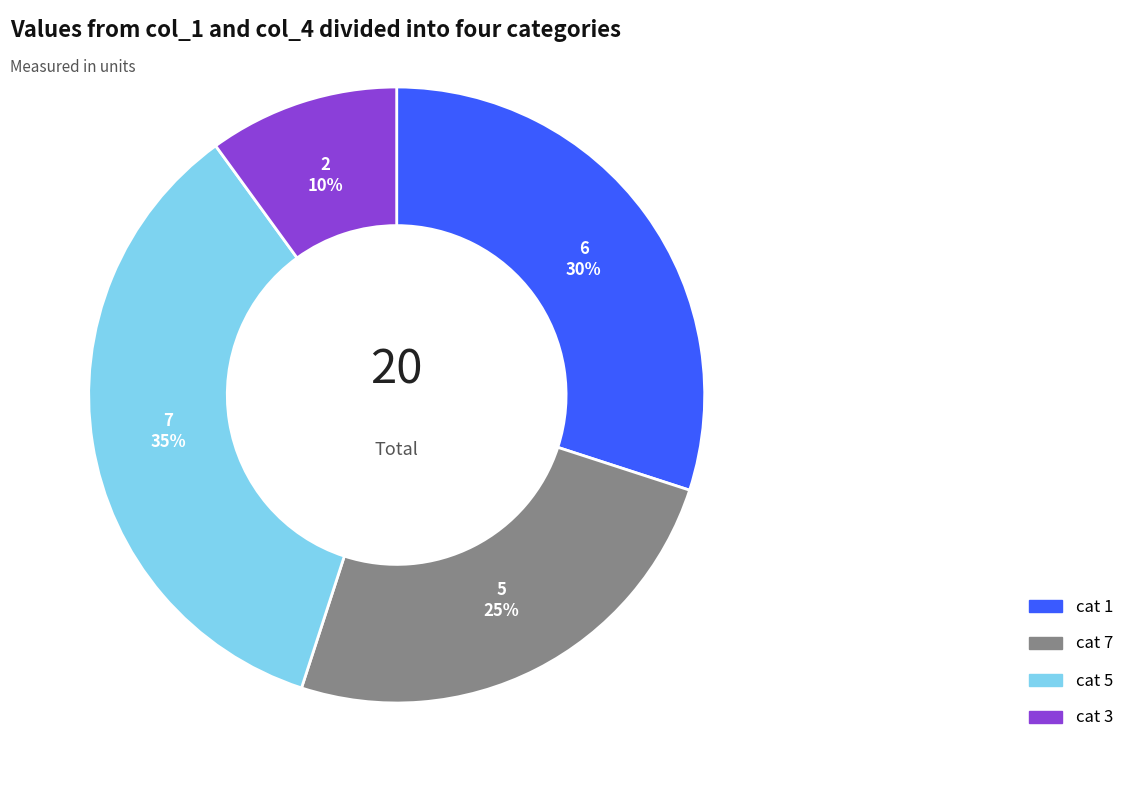

Is there a majority slice in this chart?

No